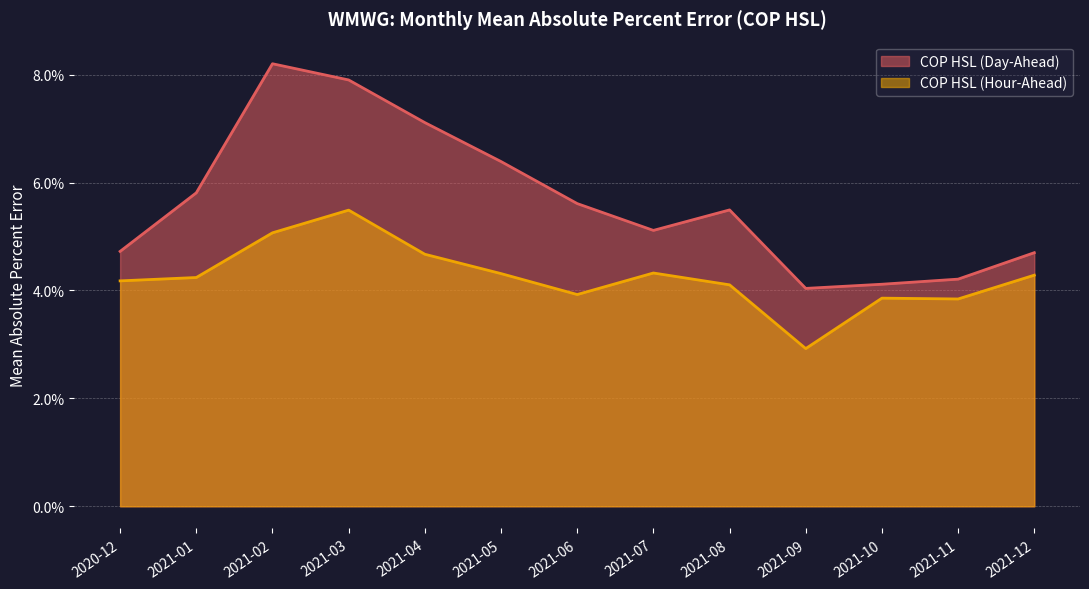

At which category is the sum across all series the highest?

2021-03